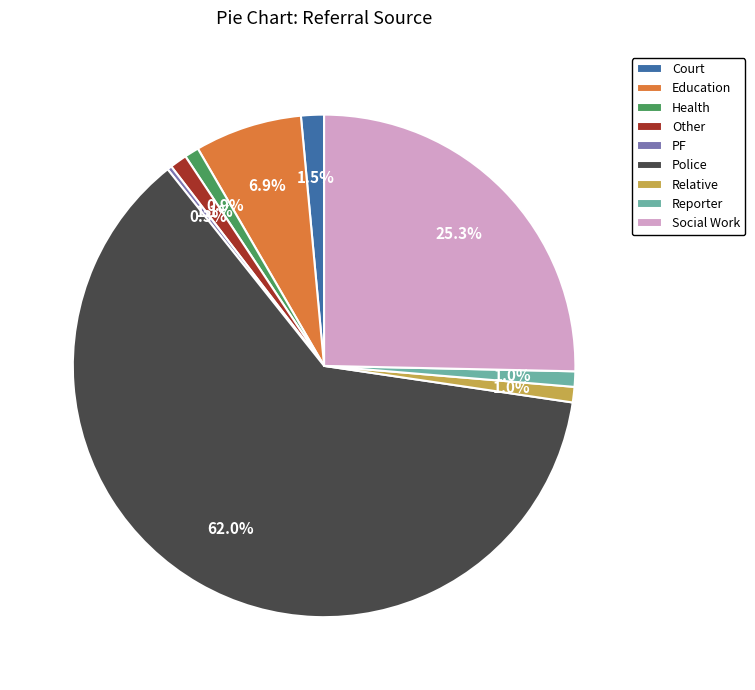

Which slice is the largest?

Police